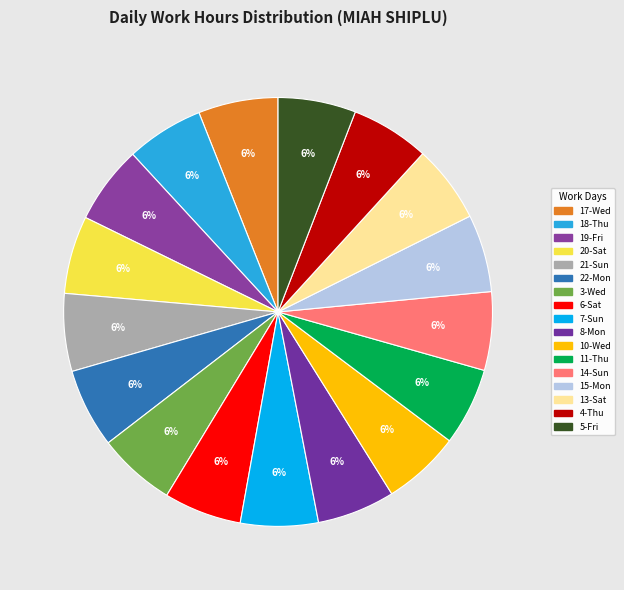

How many slices are in this pie chart?

17